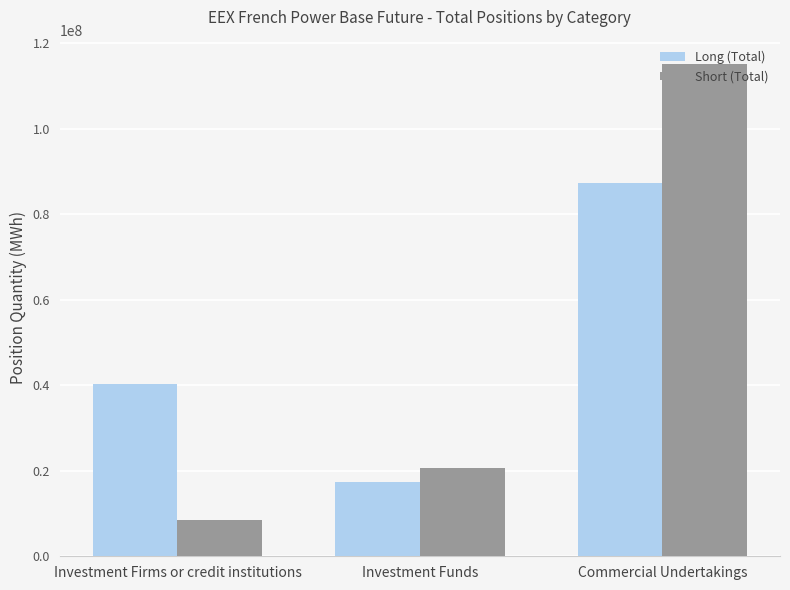

What position from the right is Investment Funds?

2